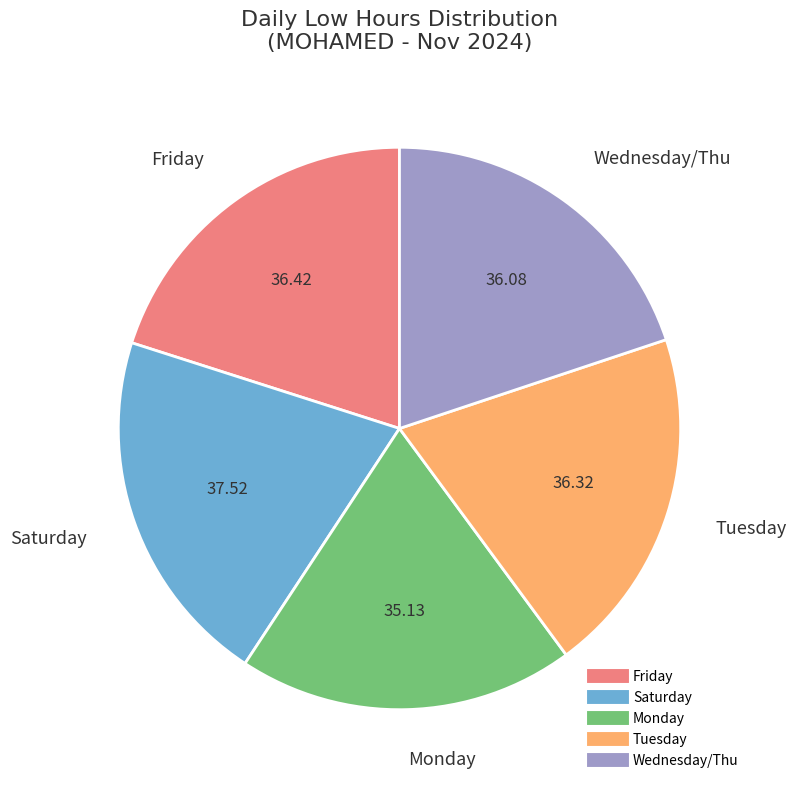

Is there a majority slice in this chart?

No